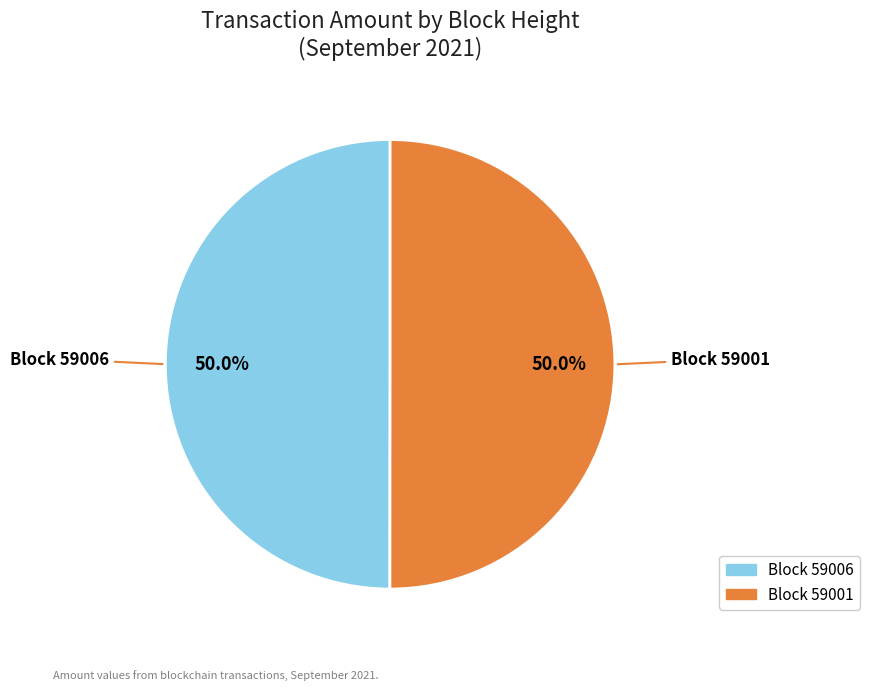

Which slice is the largest?

59001